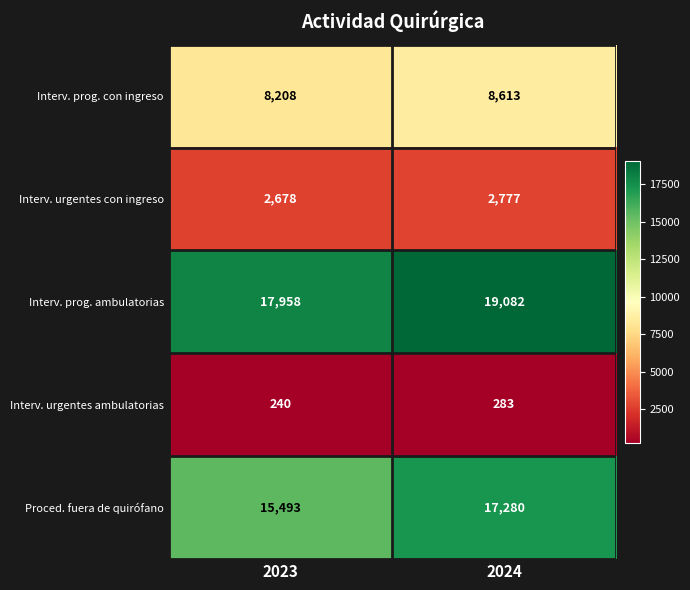

List the series in order of their peak value, highest first.

Interv. prog. ambulatorias, Proced. fuera de quirófano, Interv. prog. con ingreso, Interv. urgentes con ingreso, Interv. urgentes ambulatorias